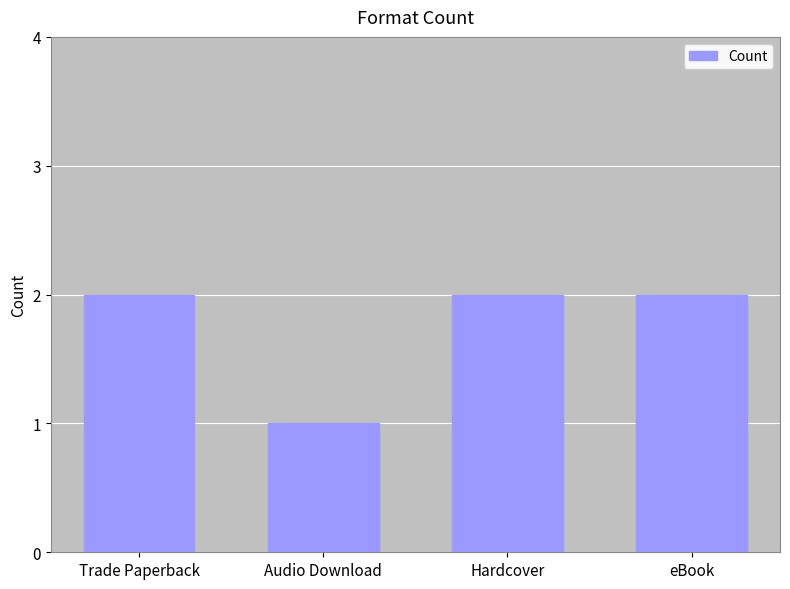

Which has a higher value, Trade Paperback or Audio Download?

Trade Paperback